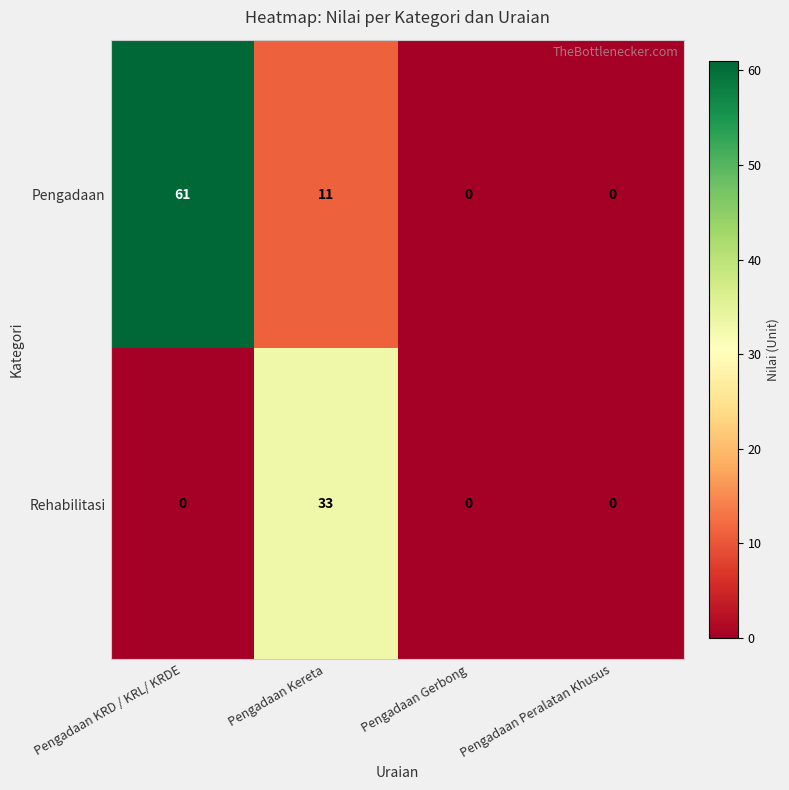

Reading left to right, extract all data points from this chart.

Pengadaan: Pengadaan KRD / KRL/ KRDE=61	Pengadaan Kereta=11	Pengadaan Gerbong=0	Pengadaan Peralatan Khusus=0
Rehabilitasi: Pengadaan KRD / KRL/ KRDE=0	Pengadaan Kereta=33	Pengadaan Gerbong=0	Pengadaan Peralatan Khusus=0